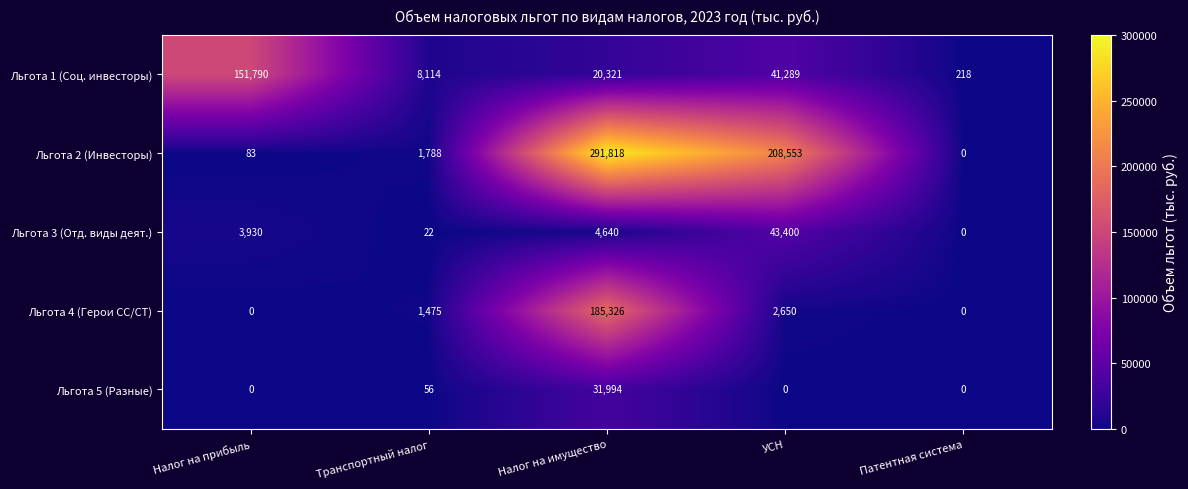

At which category is the sum across all series the highest?

Налог на имущество